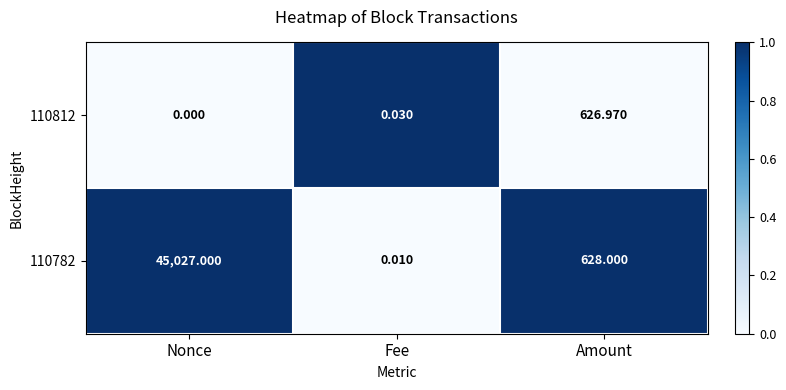

What is the sum of the 110782 values at Fee and Nonce?

1